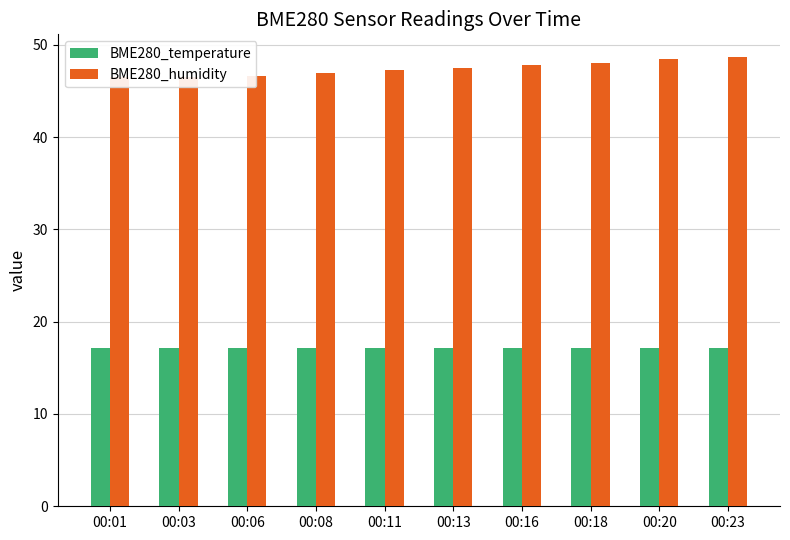

At which category is the sum across all series the highest?

00:23